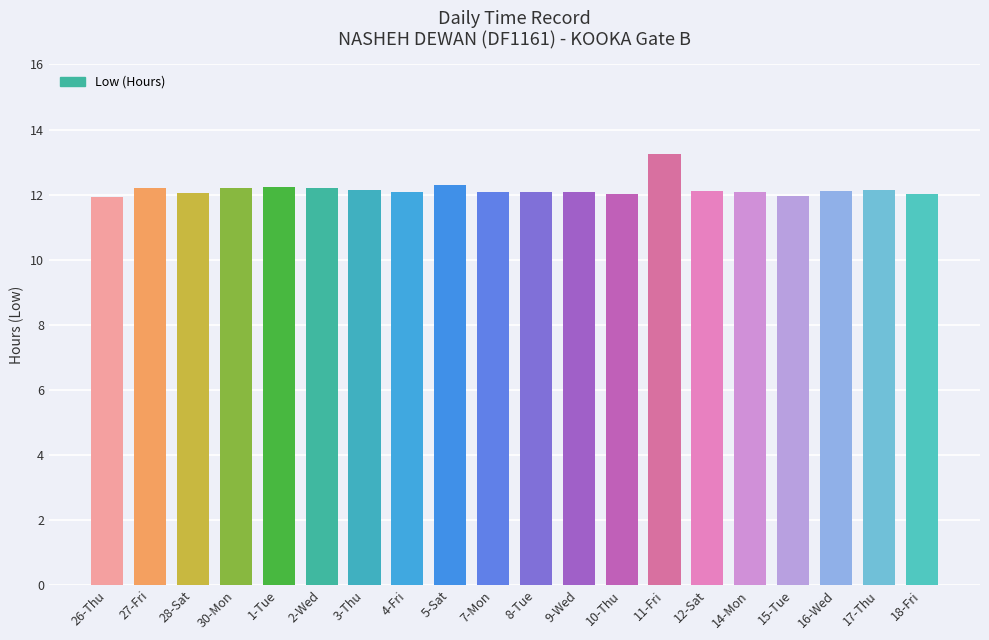

What position from the left is 27-Fri?

2